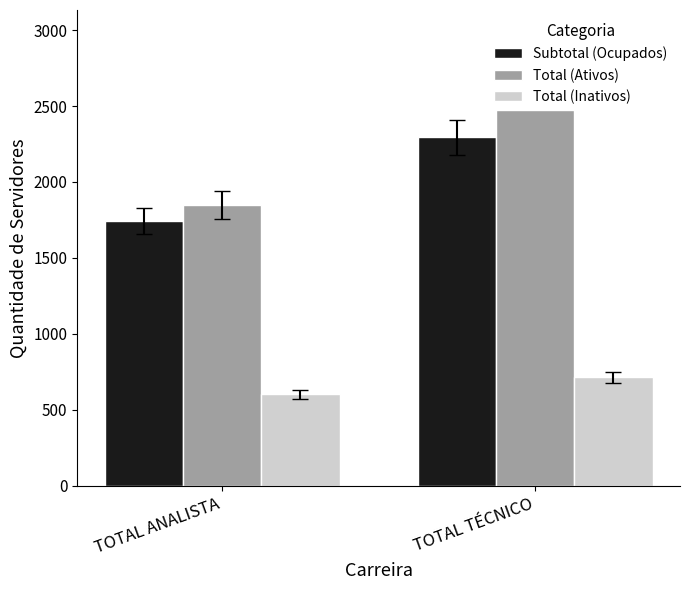

Where is Subtotal (Ocupados) nearest to the value 2019?

TOTAL ANALISTA